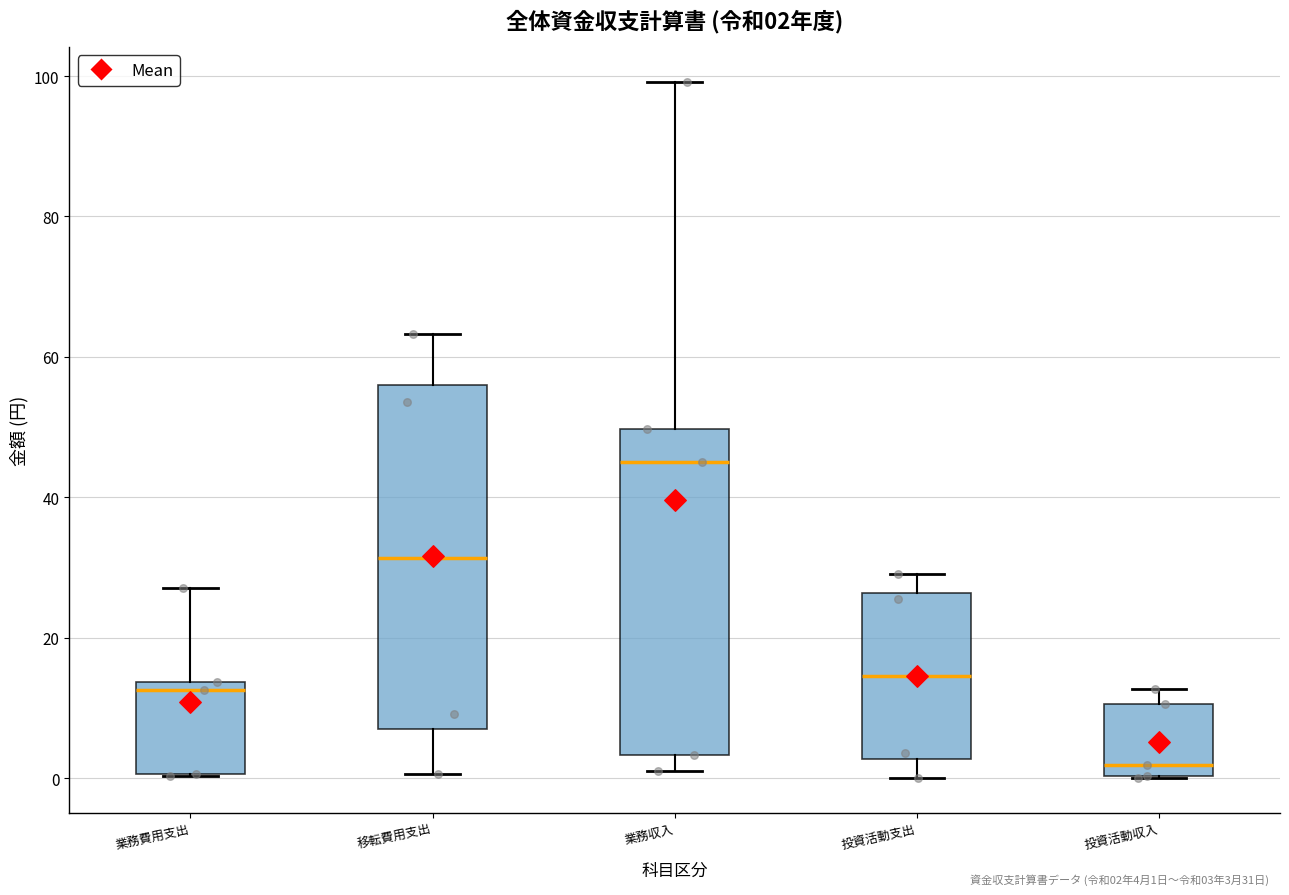

Which box has the highest median line?

業務収入